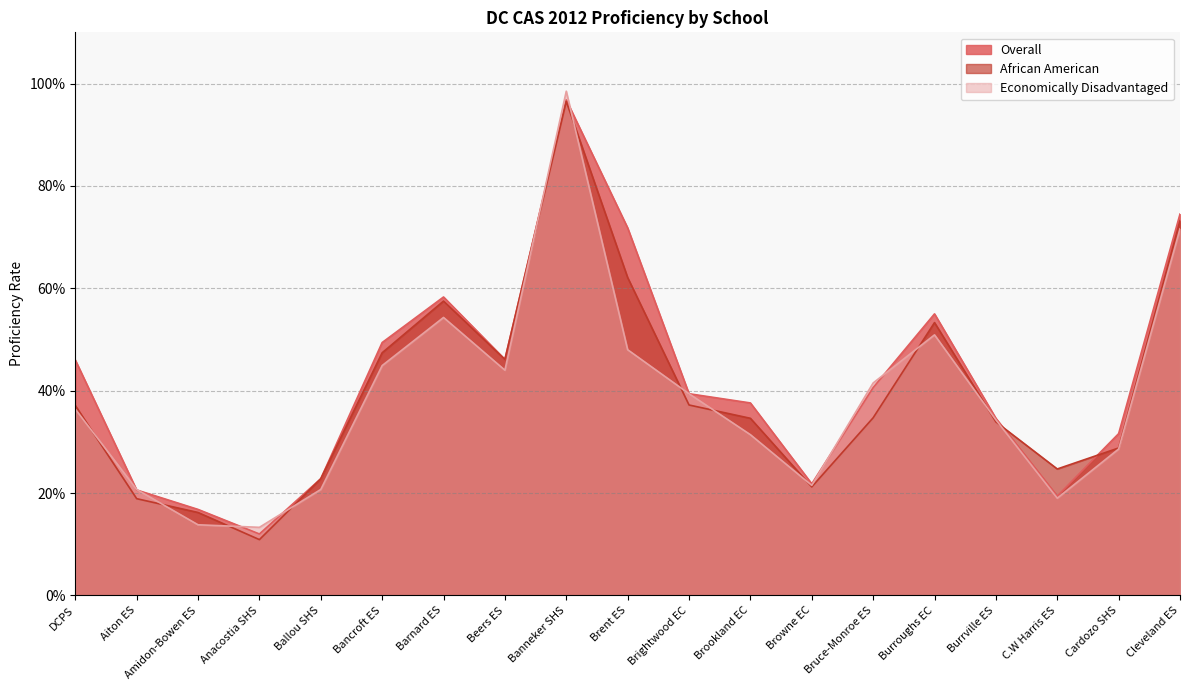

The African American series shows 0.2 at Brent ES. True or false?

False